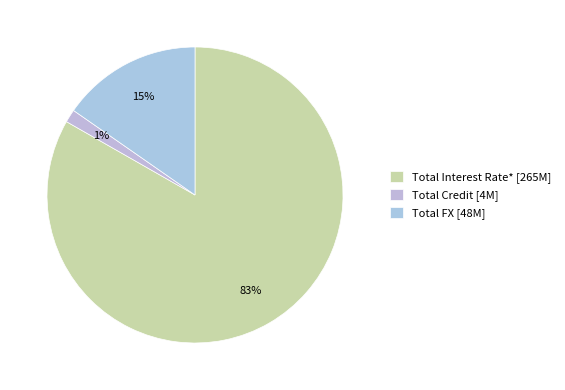

How many slices are in this pie chart?

3